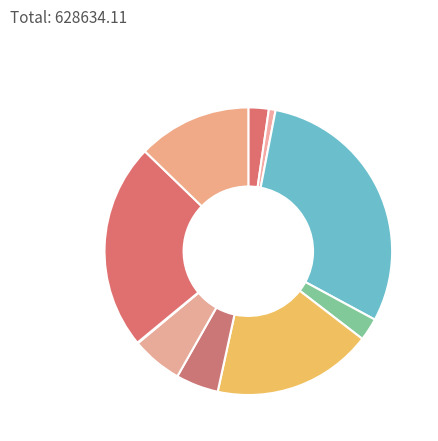

What is the largest slice in the pie chart?

咨询费